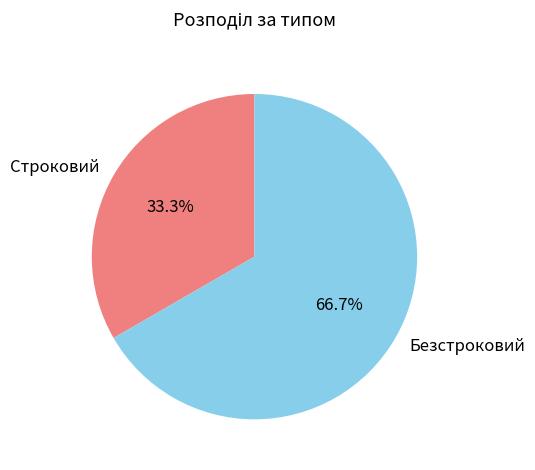

Which has a higher value, Строковий or Безстроковий?

Безстроковий